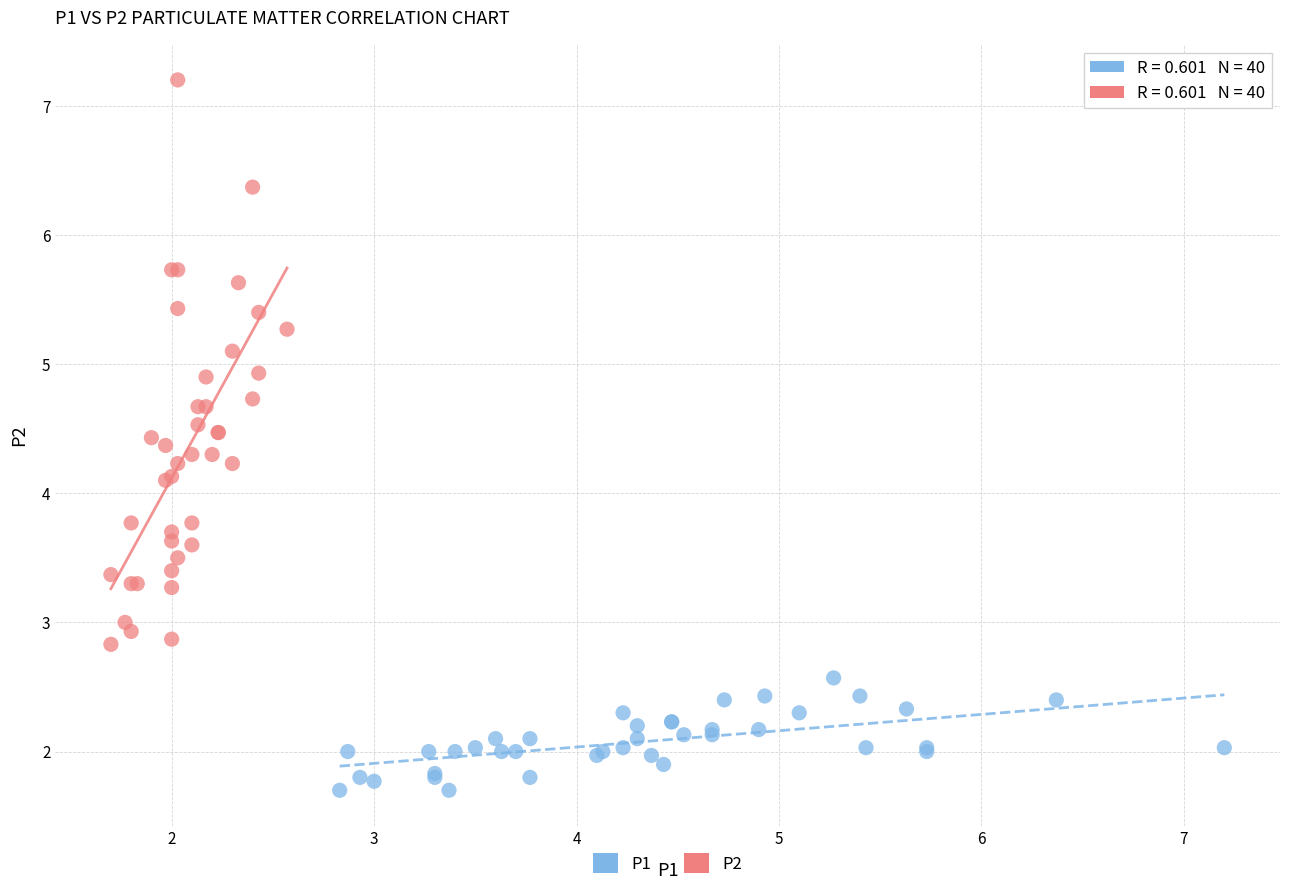

What are all the series names shown in the legend?

P1, P2